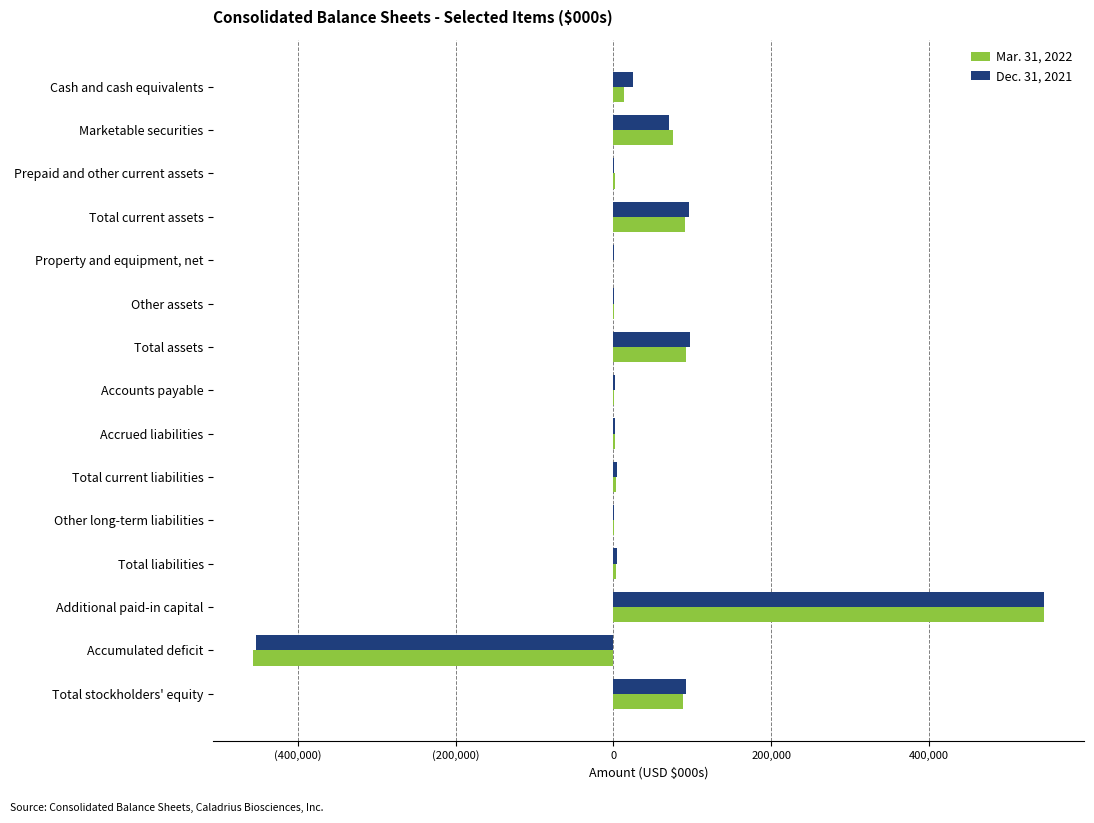

What are all the series names shown in the legend?

Mar. 31, 2022, Dec. 31, 2021